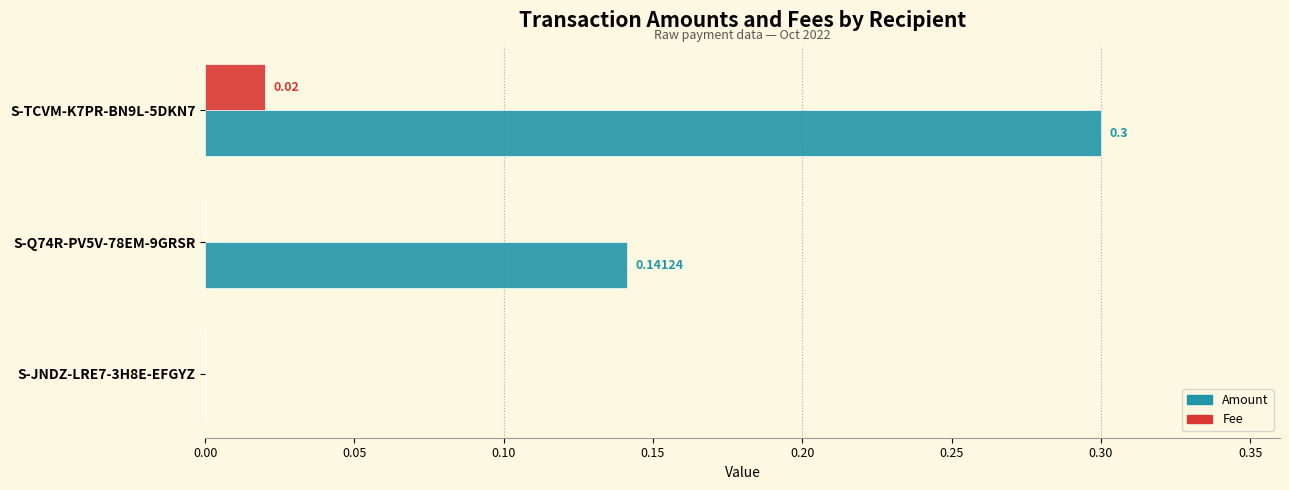

Between S-JNDZ-LRE7-3H8E-EFGYZ and S-Q74R-PV5V-78EM-9GRSR, which series saw the biggest shift?

Amount